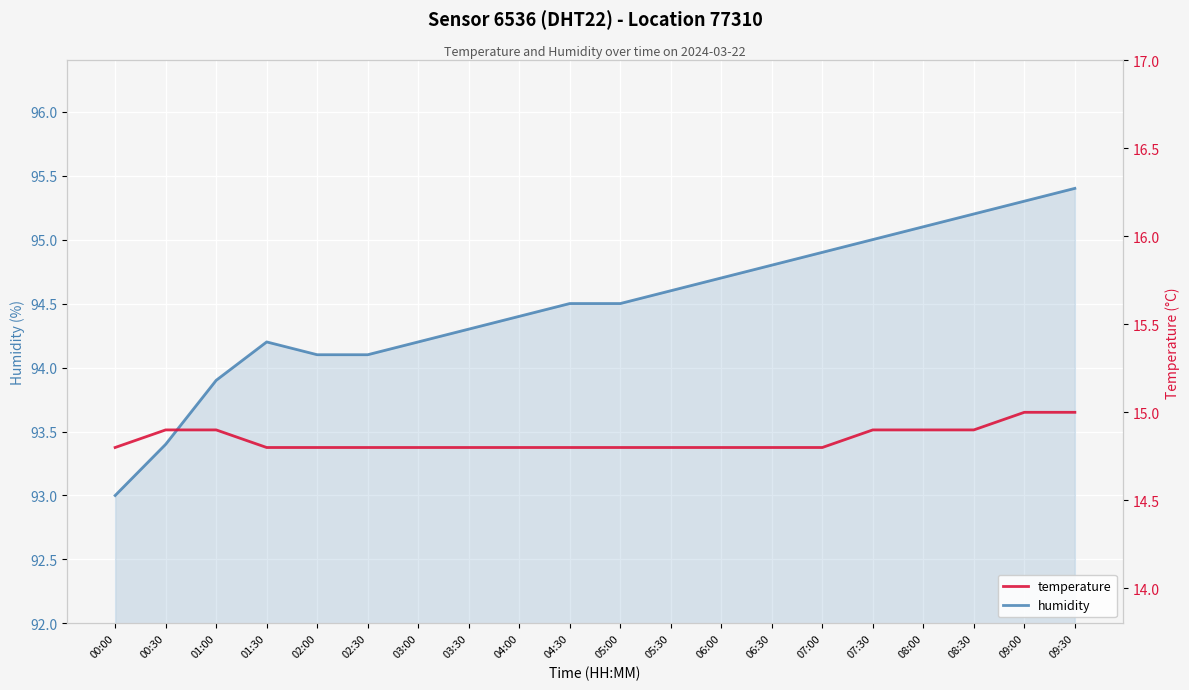

What is the sum of the humidity values at 04:30 and 08:00?

189.6